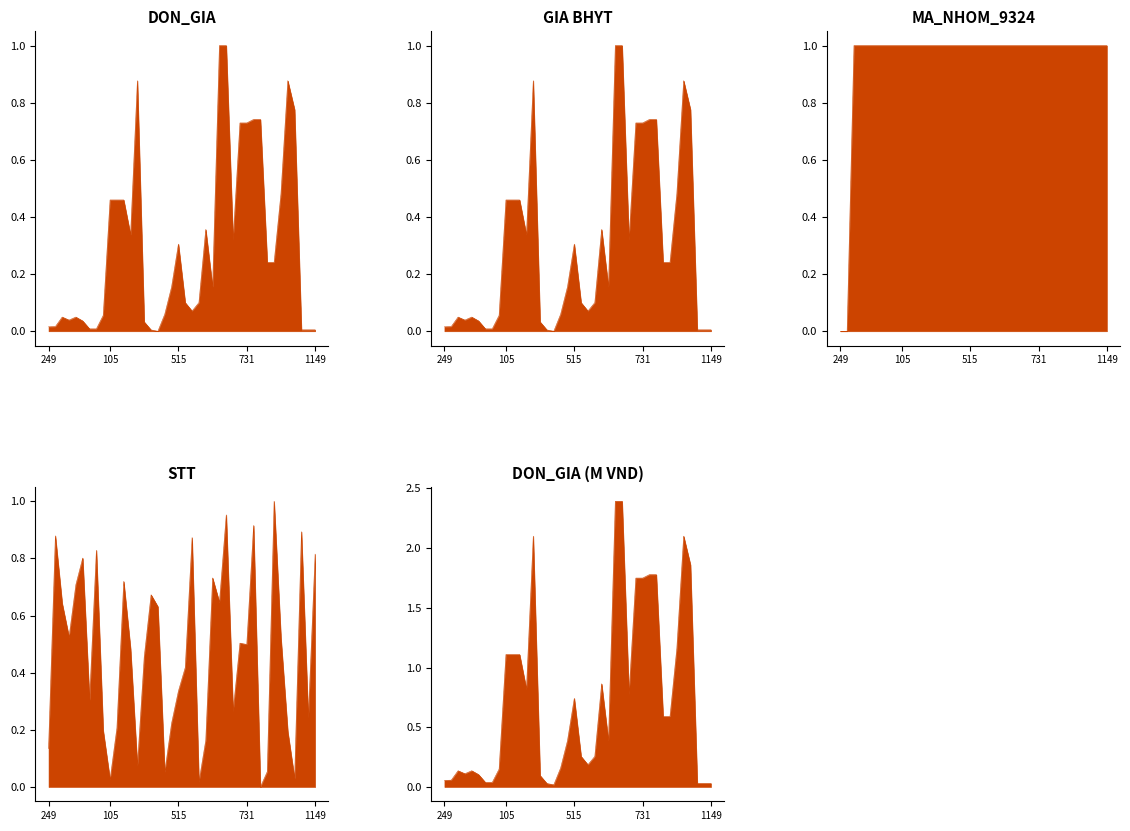

At which label does MA_NHOM_9324 reach its minimum?

249